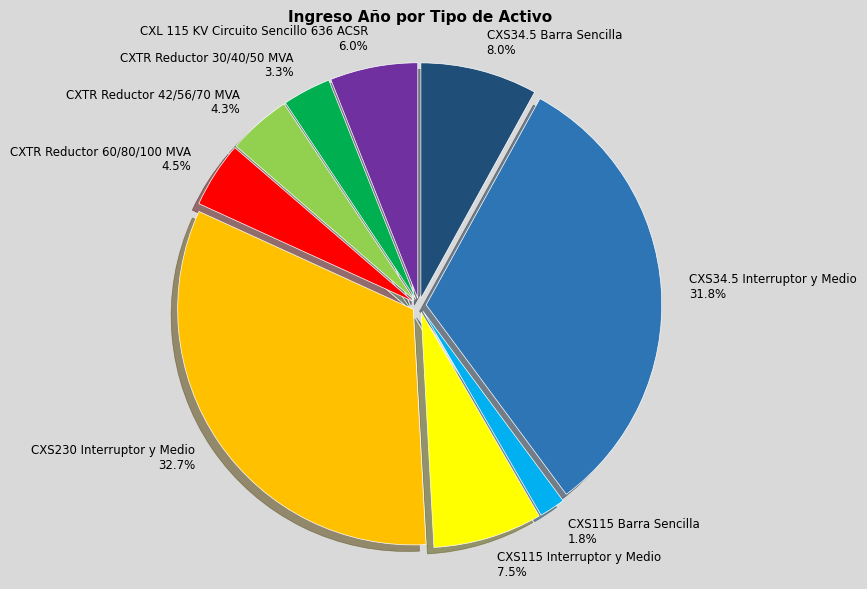

To the nearest percent, what percentage of the pie is CXL 115 KV Circuito Sencillo 636 ACSR?

6%